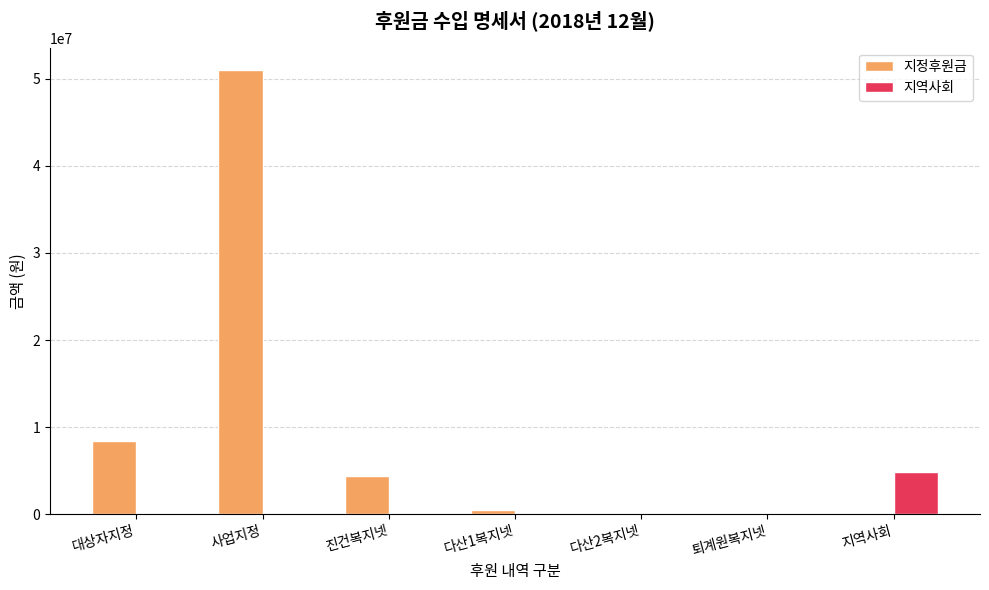

What is the maximum value for 지역사회?

4829200